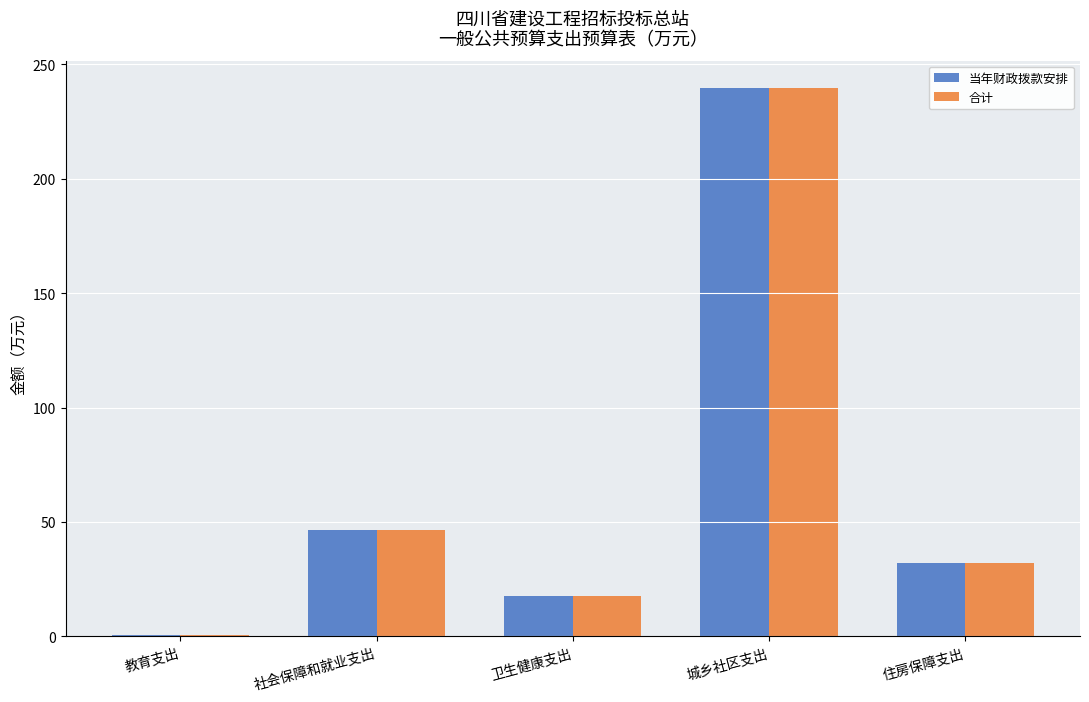

Which label corresponds to the largest value in the chart?

城乡社区支出